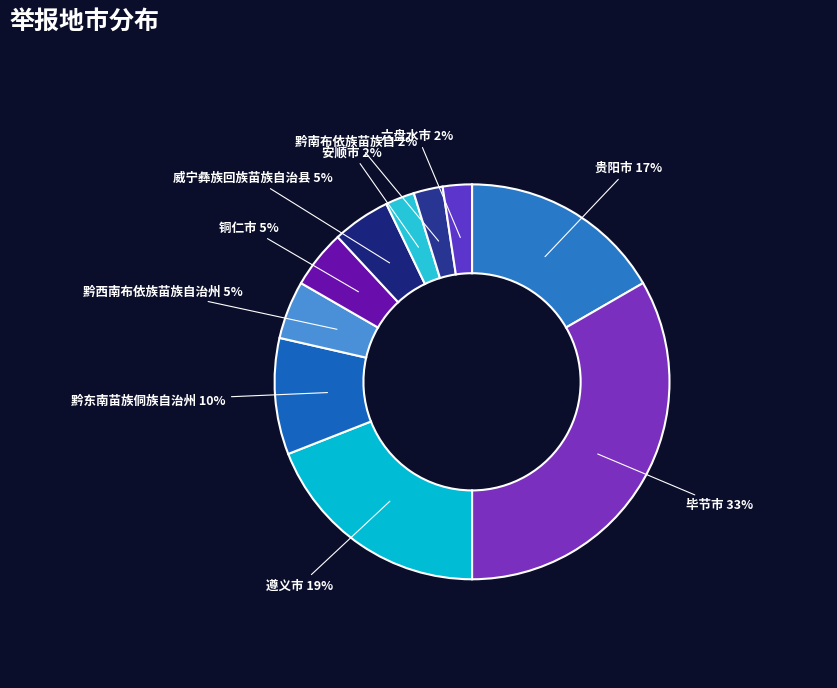

To the nearest percent, what is the combined percentage of 六盘水市 and 铜仁市?

7%